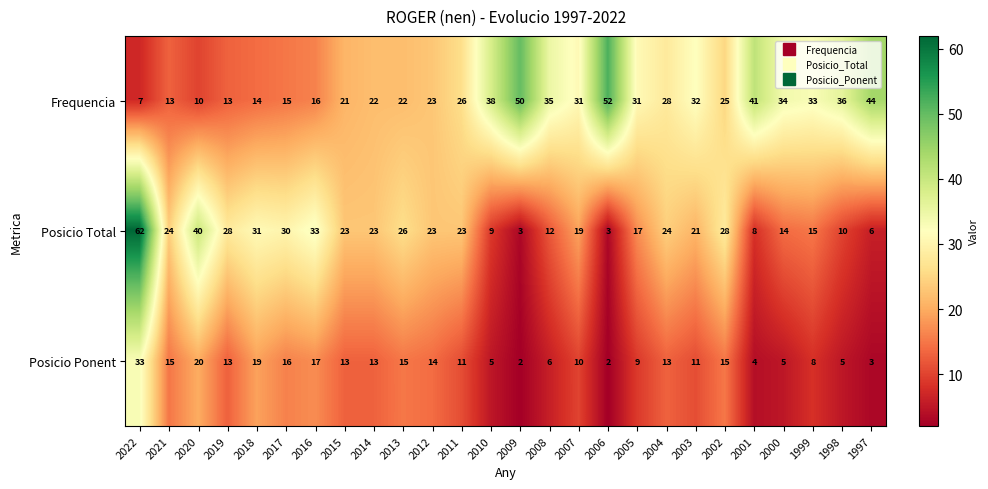

Rank the series by their maximum value, from highest to lowest.

Posicio Total, Frequencia, Posicio Ponent